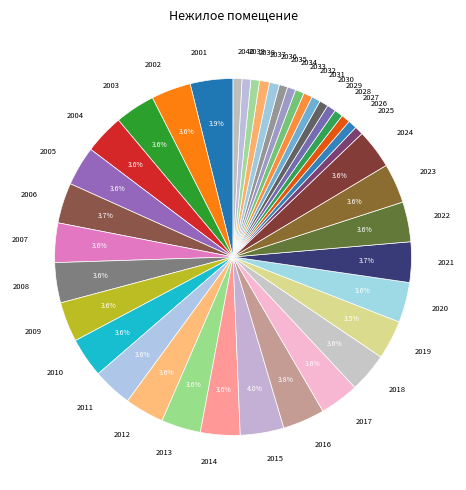

True or false: 2010 accounts for 4% of the total.

True